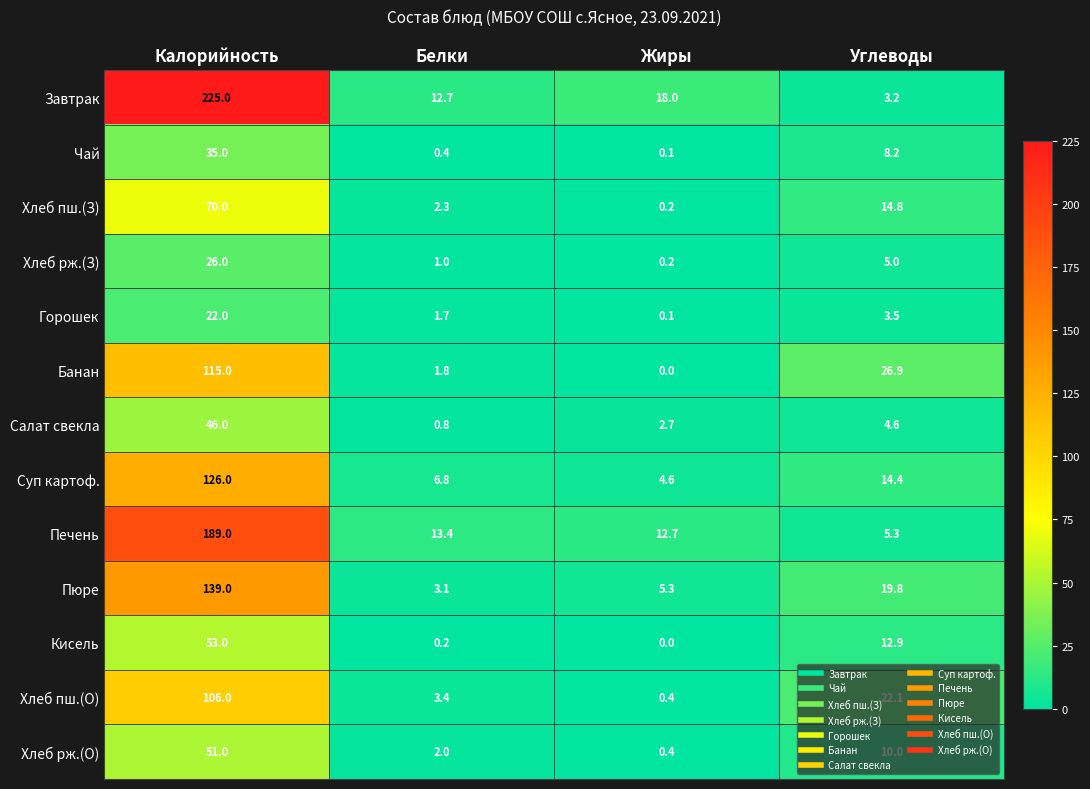

What is the difference between the second highest and minimum values in the Хлеб пш.(О) series?

21.7